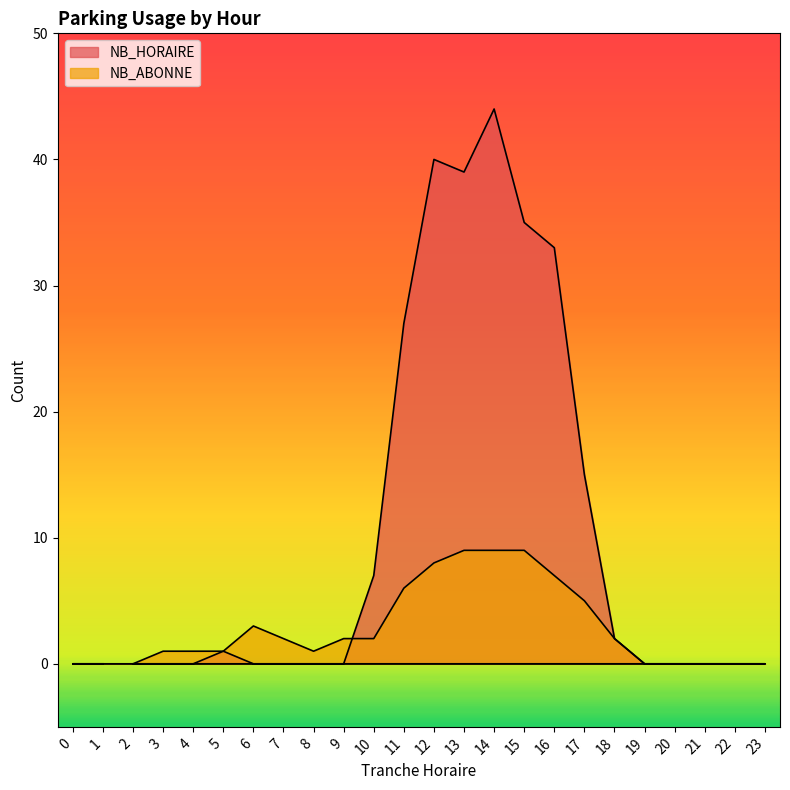

Which series has the widest spread of values?

NB_HORAIRE